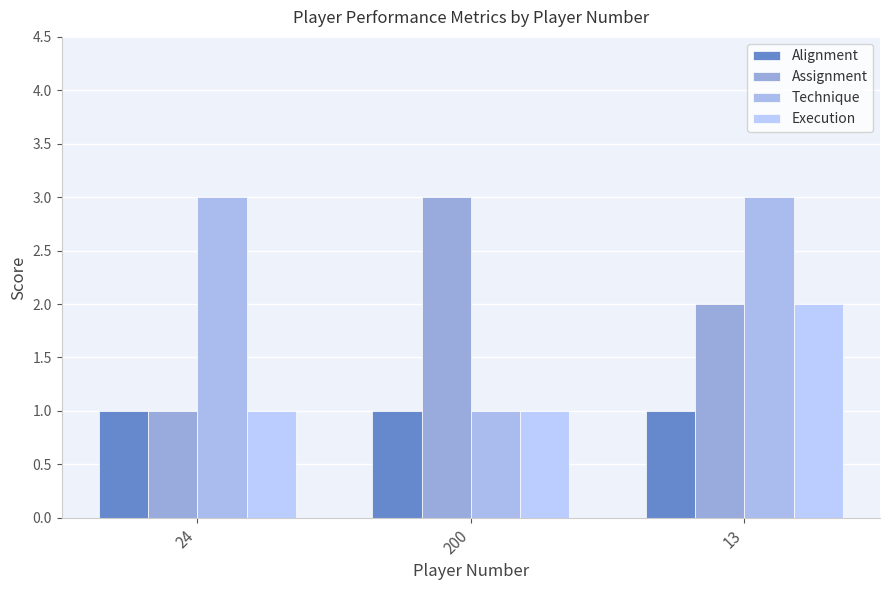

Between 24 and 200, which series saw the biggest shift?

Assignment